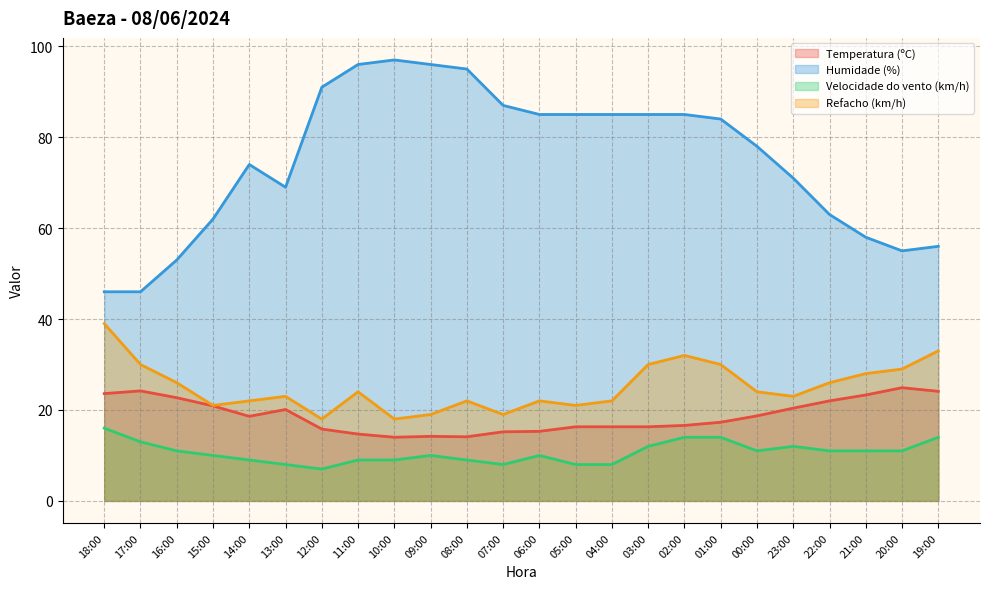

What is the value of the Temperatura (ºC) point at the 17th from the left?

16.6